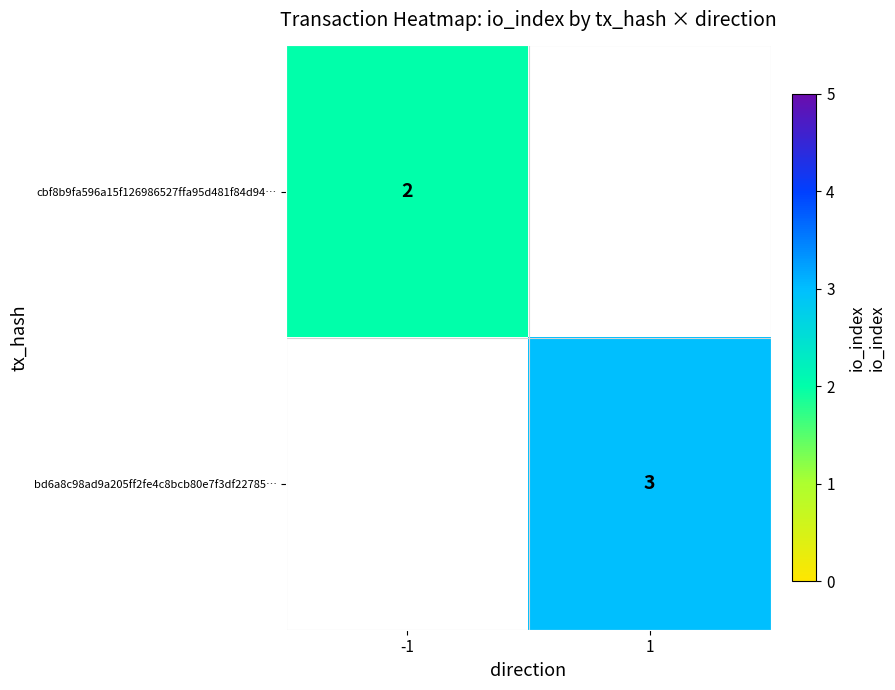

The bd6a8c98ad9a205ff2fe4c8bcb80e7f3df22785… series shows 3 at 1. True or false?

True